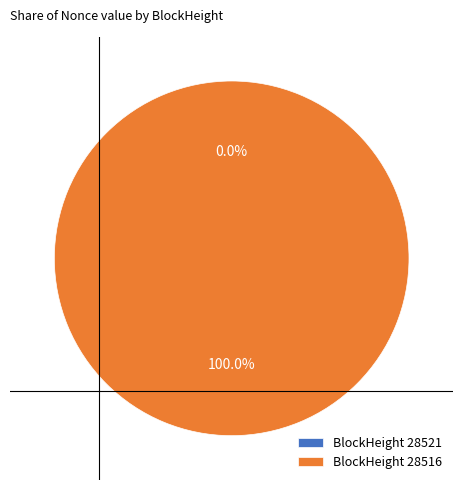

To the nearest percent, what percentage of the pie is 28516?

100%